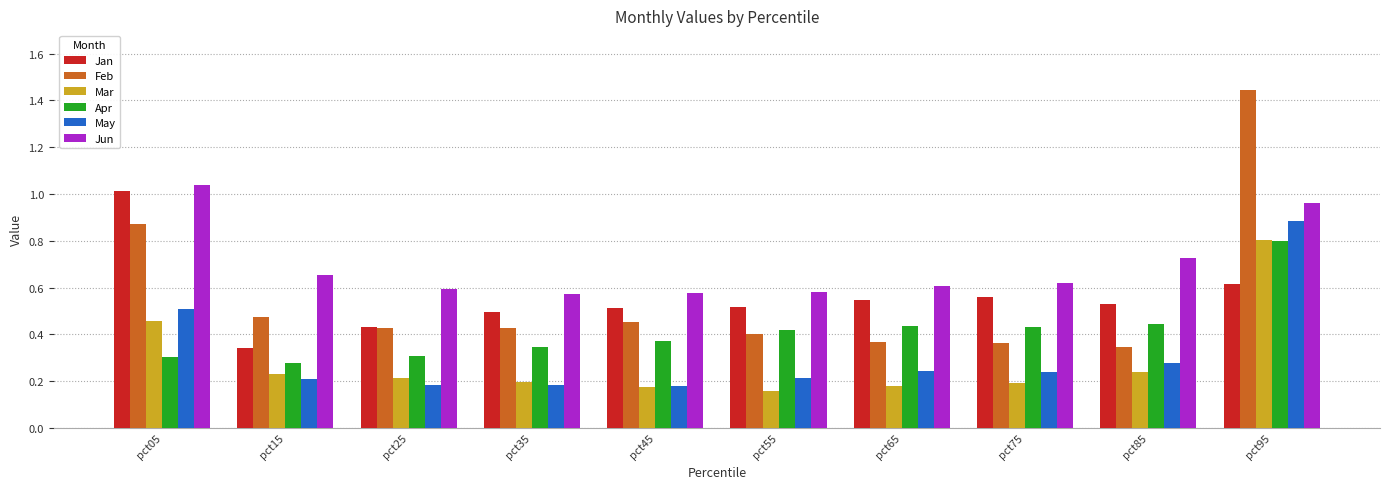

What is the difference between the Apr values at pct05 and pct45?

0.1